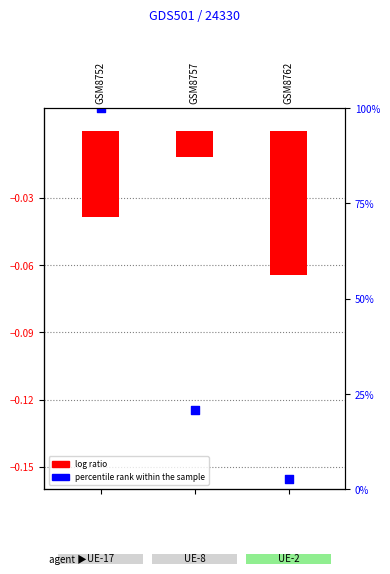

What are all the series names shown in the legend?

log ratio, percentile rank within the sample